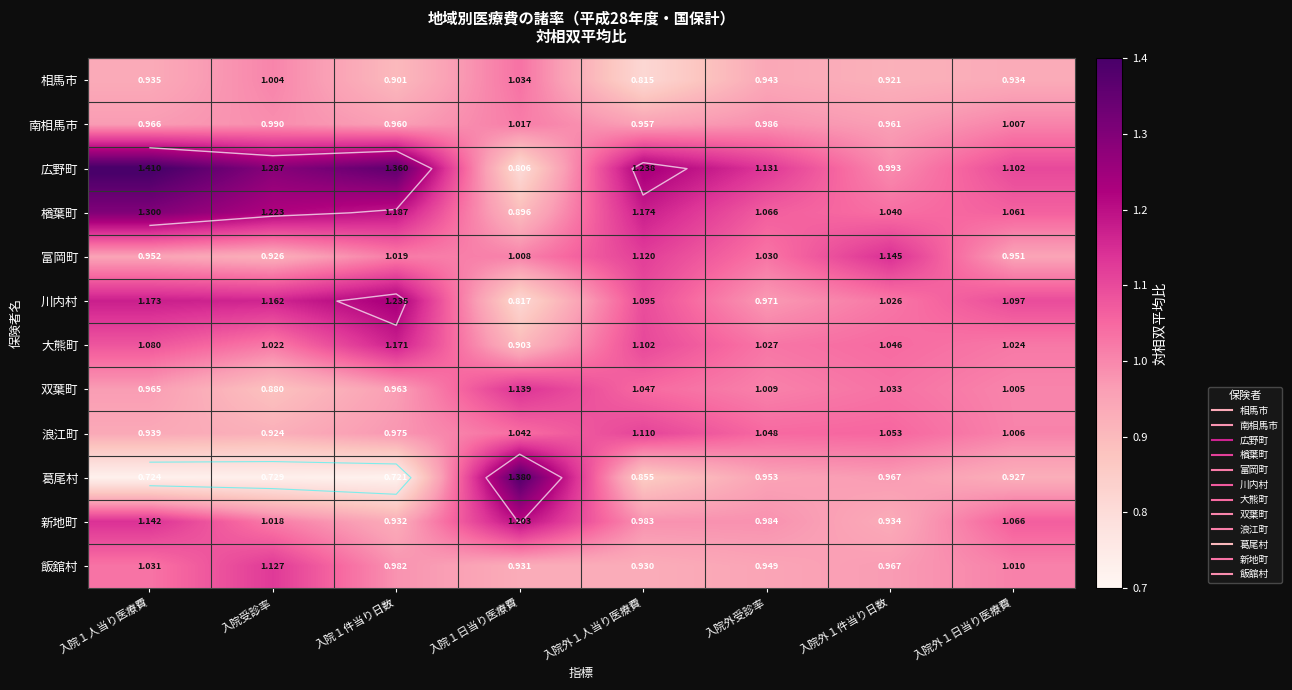

Read the 双葉町 value at 入院外受診率.

1.0